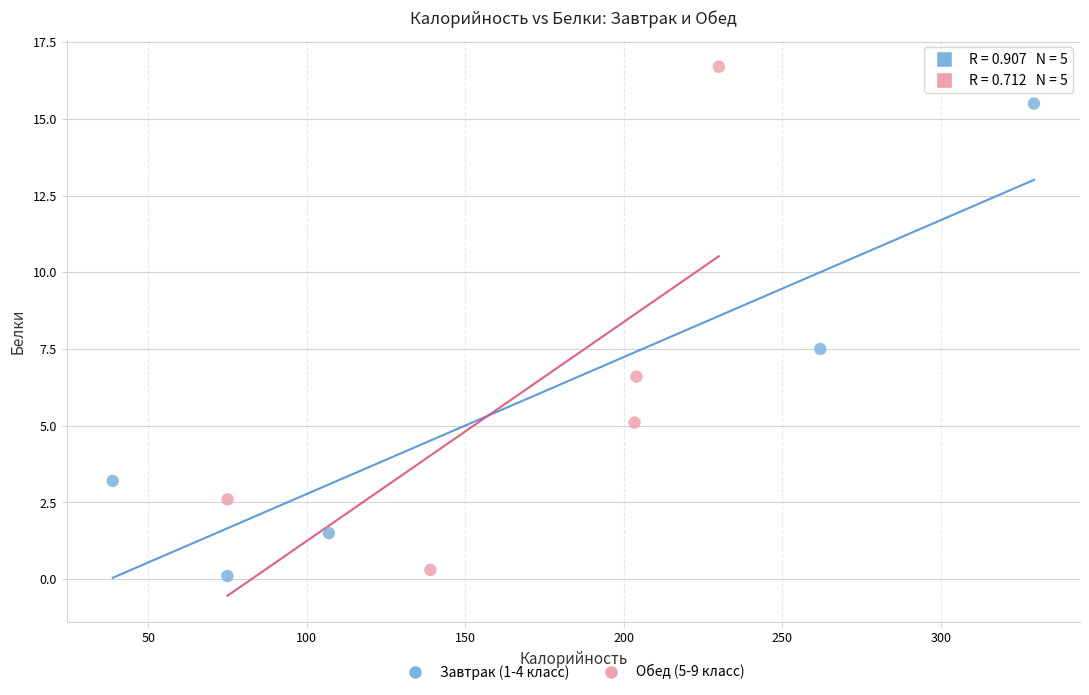

Which series has the widest spread of Y values?

Обед (5-9 класс)